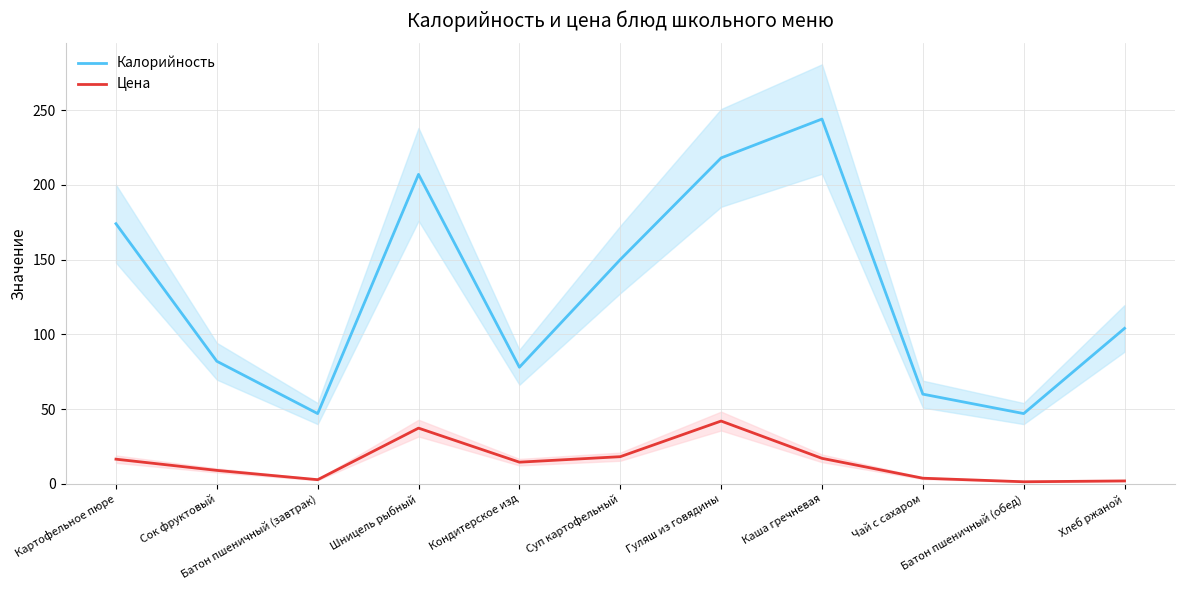

What position from the right is Сок фруктовый?

10